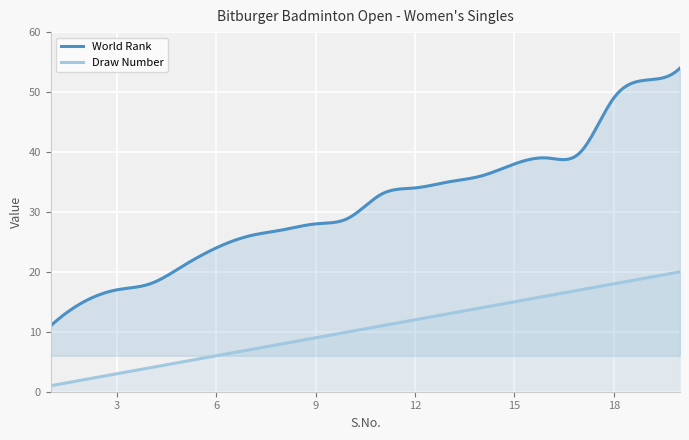

Rank the series by their average value, from highest to lowest.

World Rank, Draw Number